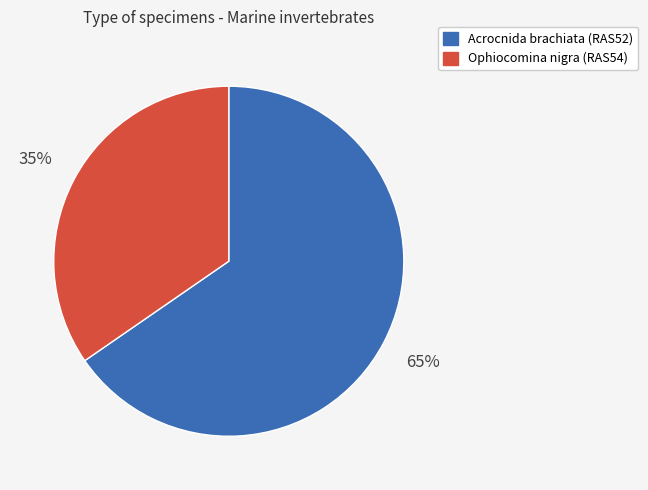

Which category has the smallest portion of the pie?

Ophiocomina nigra (RAS54)